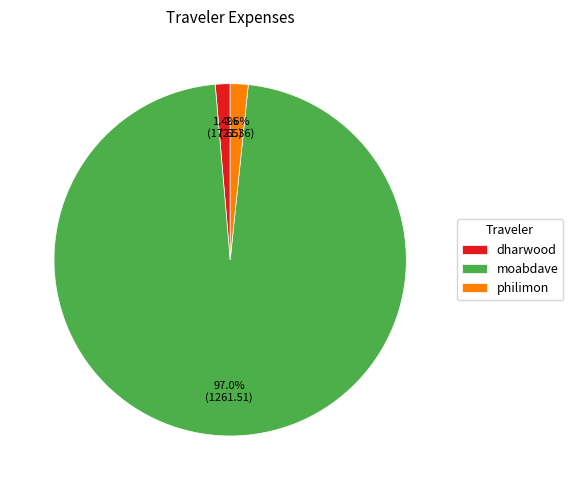

Between dharwood and moabdave, which is larger?

moabdave